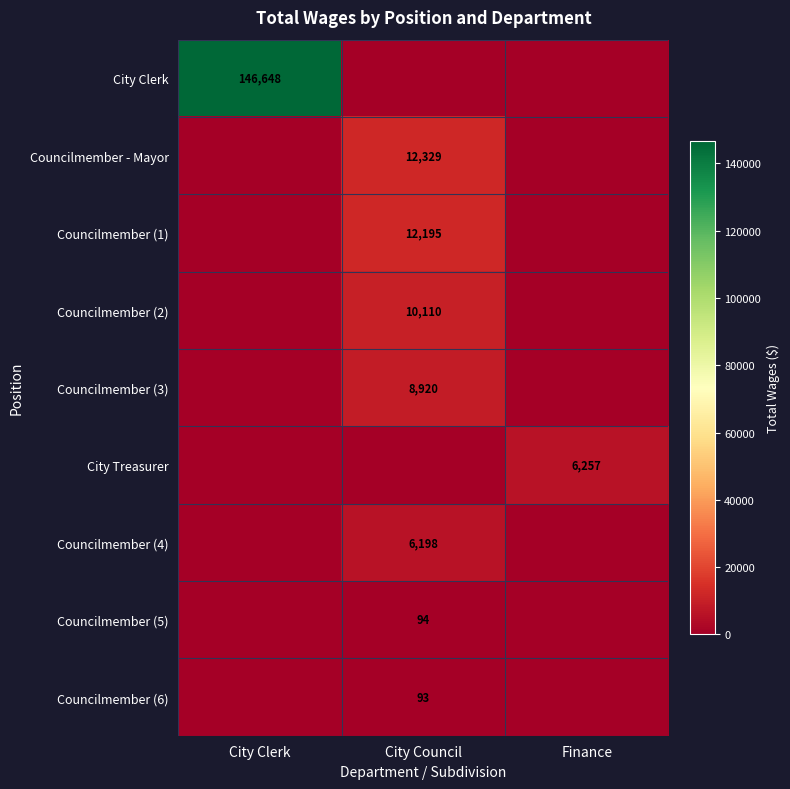

Is it true that Councilmember (1) equals 18257 at City Council?

False